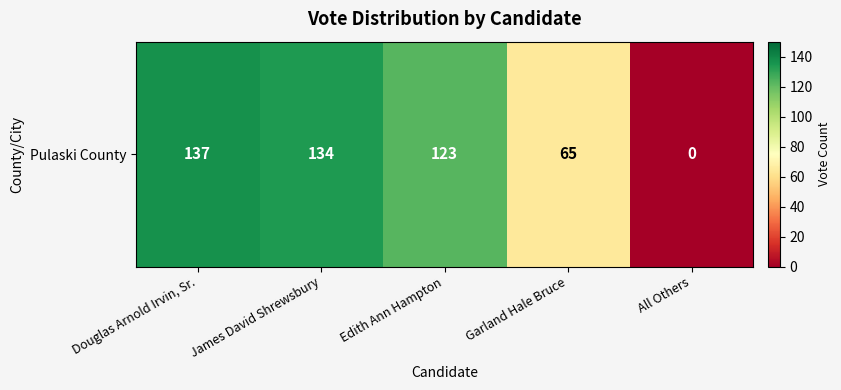

Rank the categories by value from highest to lowest.

Douglas Arnold Irvin, Sr., James David Shrewsbury, Edith Ann Hampton, Garland Hale Bruce, All Others